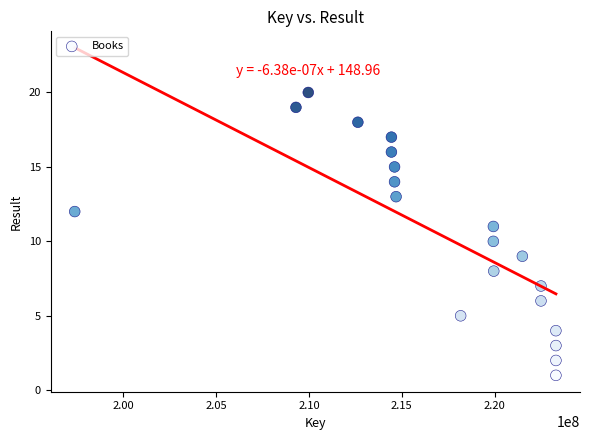

What is the range of Y values (max minus min)?

19